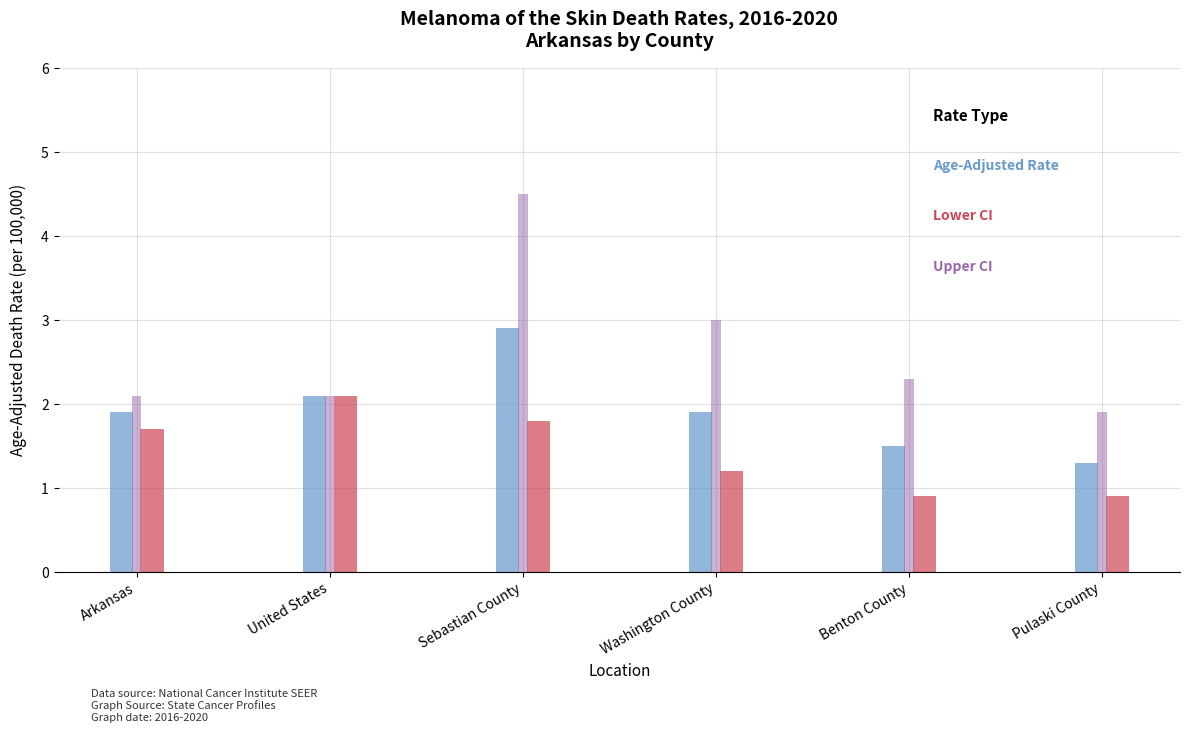

At which category is the sum across all series the highest?

Sebastian County